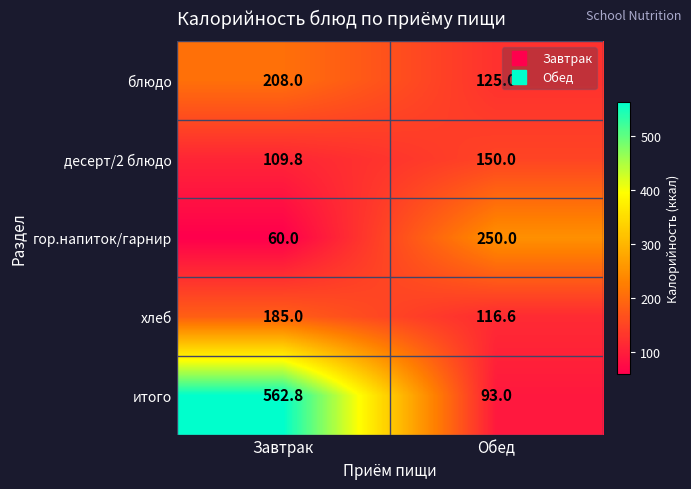

The value of десерт/2 блюдо at Обед is 260.0. True or false?

False